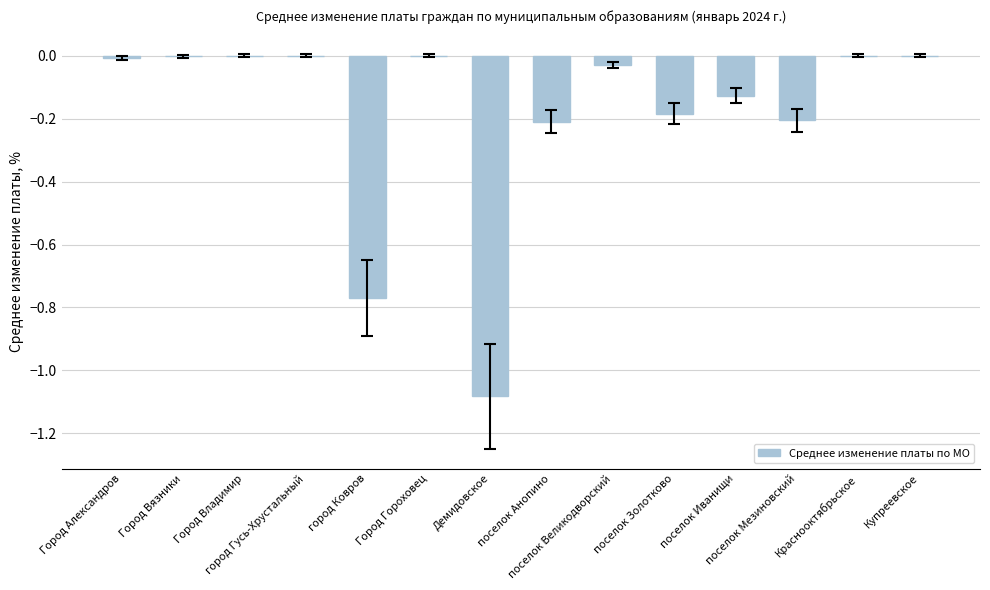

Rank the categories by value from highest to lowest.

Город Владимир, город Гусь-Хрустальный, Город Гороховец, Краснооктябрьское, Купреевское, Город Вязники, Город Александров, поселок Великодворский, поселок Иванищи, поселок Золотково, поселок Мезиновский, поселок Анопино, город Ковров, Демидовское